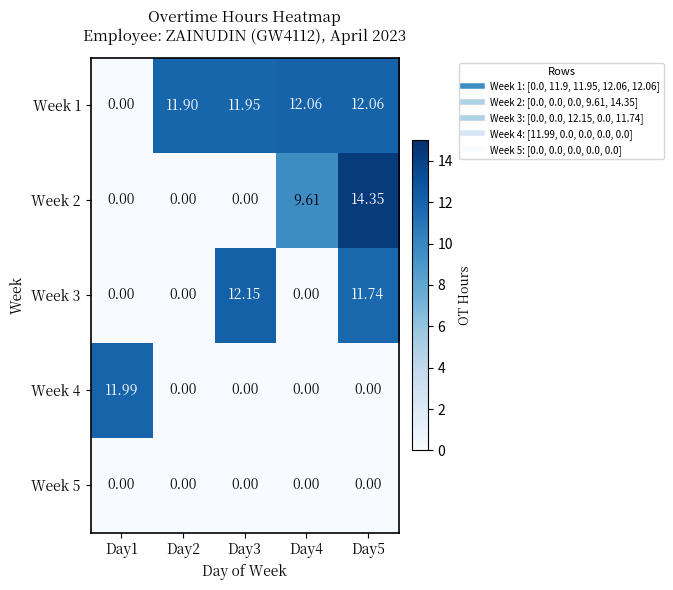

Which series has the largest total across all categories?

Week 1